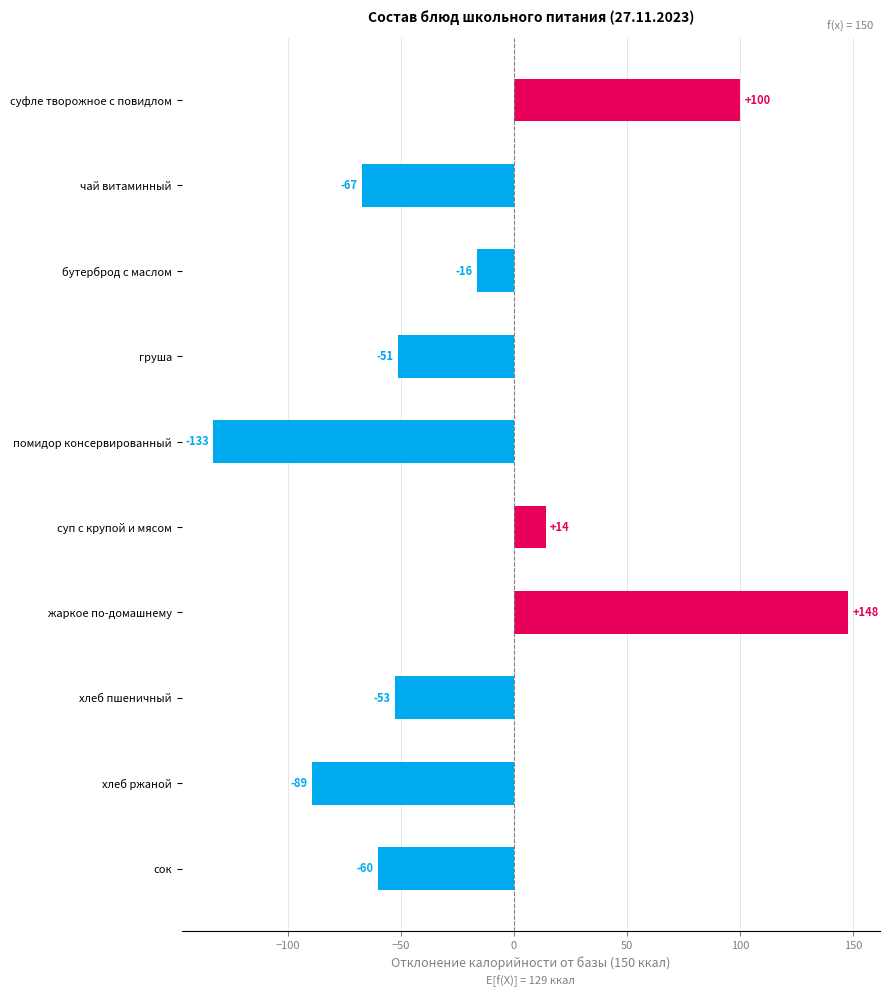

How many values are below -51?

6